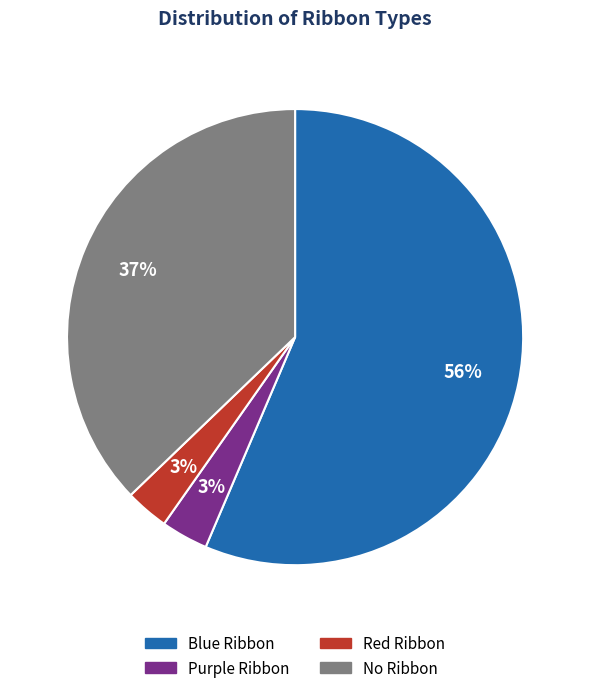

To the nearest percent, what is the average slice percentage?

25%